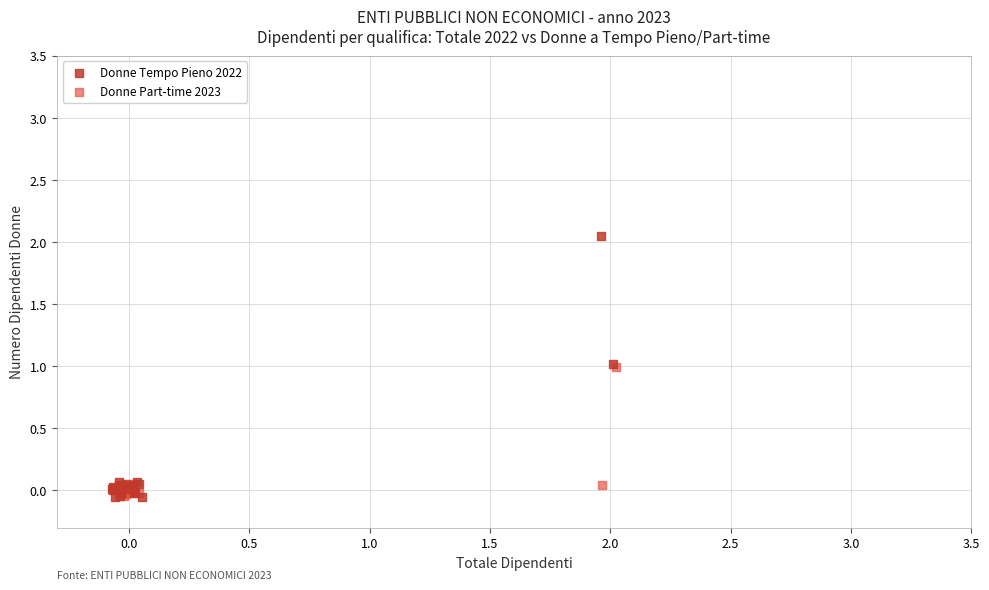

Which series reaches the maximum Y coordinate?

Donne Tempo Pieno 2022